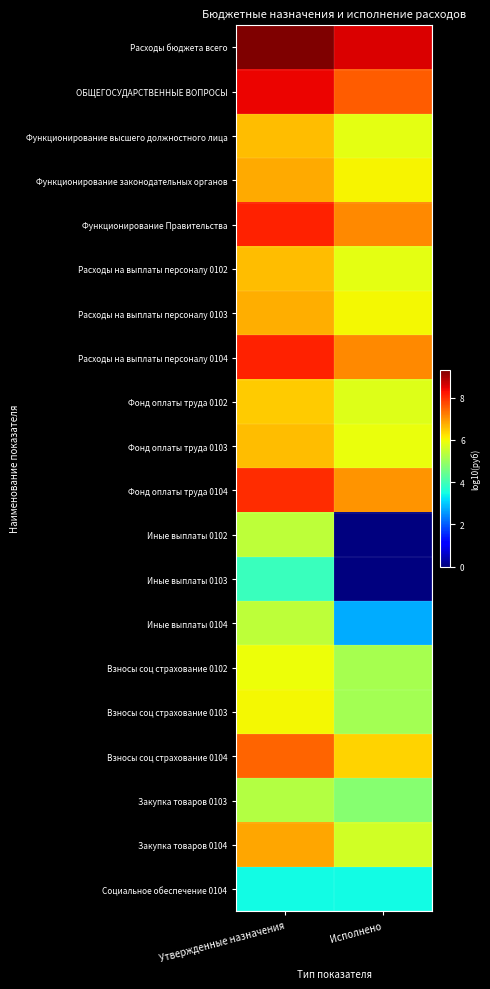

Reading right to left, transcribe all the data shown in this chart.

Расходы бюджета всего: Исполнено=8.6	Утвержденные назначения=9.3
ОБЩЕГОСУДАРСТВЕННЫЕ ВОПРОСЫ: Исполнено=7.6	Утвержденные назначения=8.4
Функционирование высшего должностного лица: Исполнено=5.9	Утвержденные назначения=6.6
Функционирование законодательных органов: Исполнено=6.1	Утвержденные назначения=6.8
Функционирование Правительства: Исполнено=7.1	Утвержденные назначения=8.1
Расходы на выплаты персоналу 0102: Исполнено=5.9	Утвержденные назначения=6.6
Расходы на выплаты персоналу 0103: Исполнено=6.0	Утвержденные назначения=6.8
Расходы на выплаты персоналу 0104: Исполнено=7.1	Утвержденные назначения=8.1
Фонд оплаты труда 0102: Исполнено=5.8	Утвержденные назначения=6.5
Фонд оплаты труда 0103: Исполнено=5.9	Утвержденные назначения=6.6
Фонд оплаты труда 0104: Исполнено=7.0	Утвержденные назначения=8.0
Иные выплаты 0102: Исполнено=0.0	Утвержденные назначения=5.4
Иные выплаты 0103: Исполнено=0.0	Утвержденные назначения=3.9
Иные выплаты 0104: Исполнено=2.7	Утвержденные назначения=5.4
Взносы соц страхование 0102: Исполнено=5.2	Утвержденные назначения=5.9
Взносы соц страхование 0103: Исполнено=5.1	Утвержденные назначения=6.0
Взносы соц страхование 0104: Исполнено=6.4	Утвержденные назначения=7.5
Закупка товаров 0103: Исполнено=4.8	Утвержденные назначения=5.3
Закупка товаров 0104: Исполнено=5.6	Утвержденные назначения=6.8
Социальное обеспечение 0104: Исполнено=3.5	Утвержденные назначения=3.5